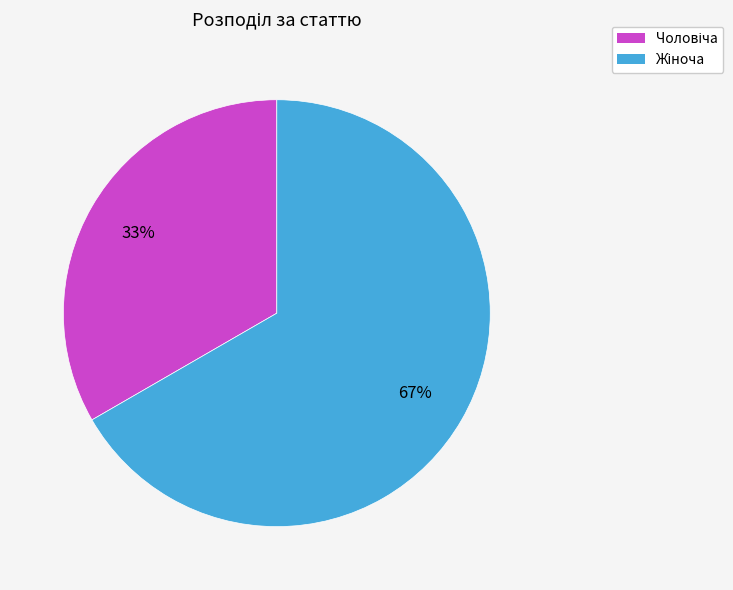

To the nearest percent, what is the average slice percentage?

50%